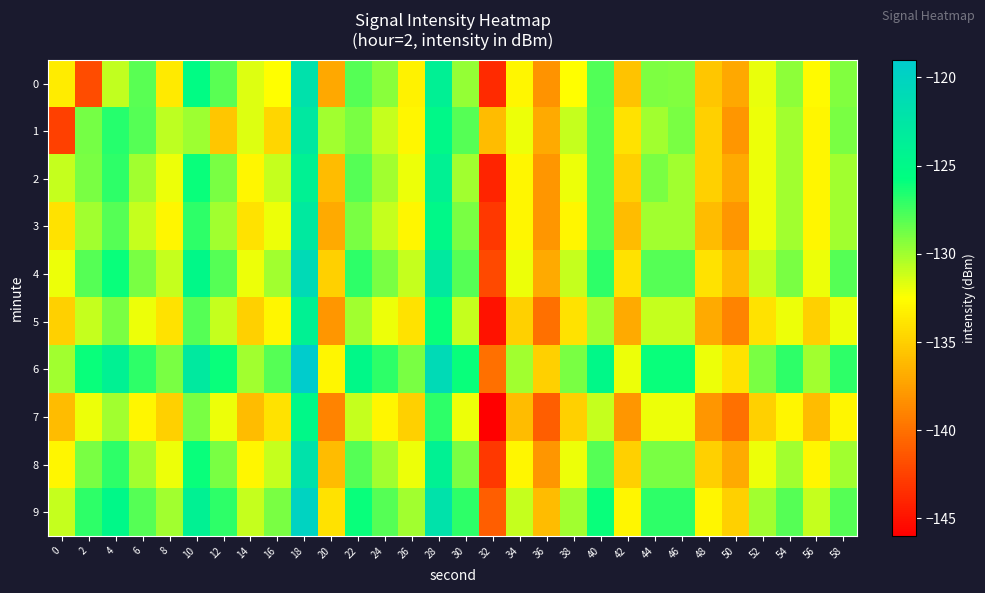

At which category is the sum across all series the highest?

18